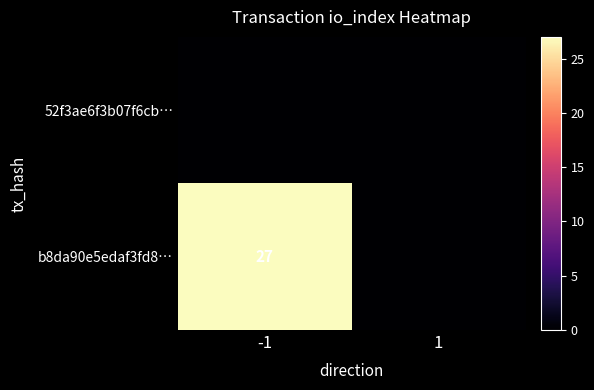

Read the b8da90e5edaf3fd8… value at -1, to the nearest 10.

30